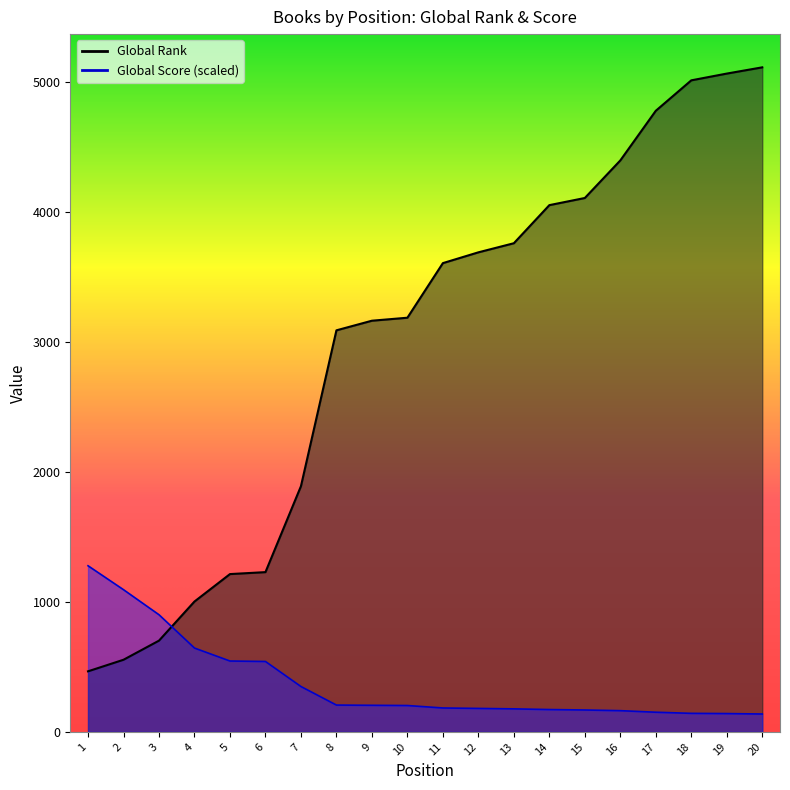

At which label does Global Rank first exceed 3606?

12